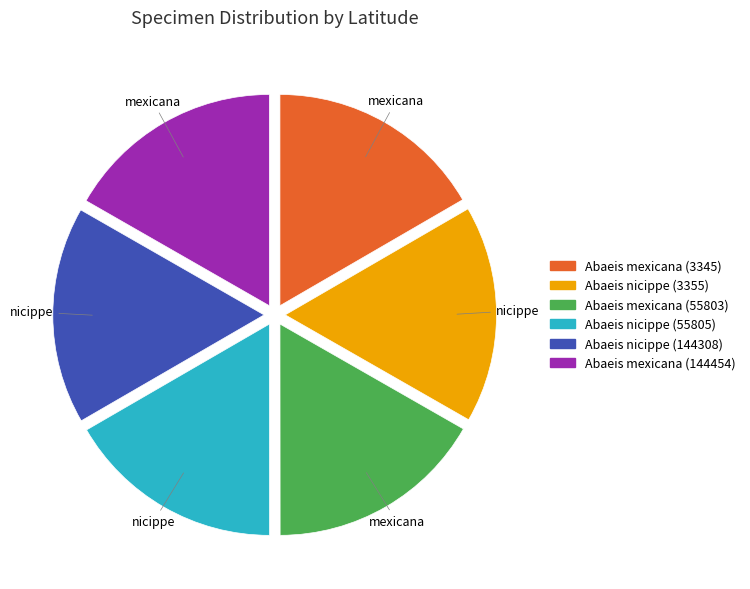

Is there a majority slice in this chart?

No